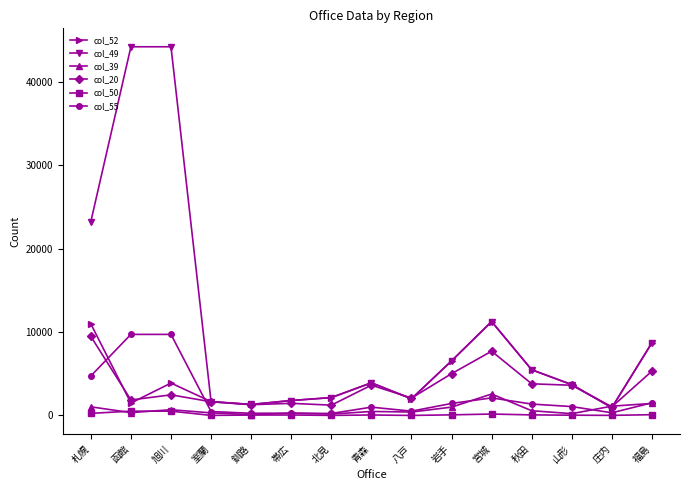

At which category is the sum across all series the highest?

旭川